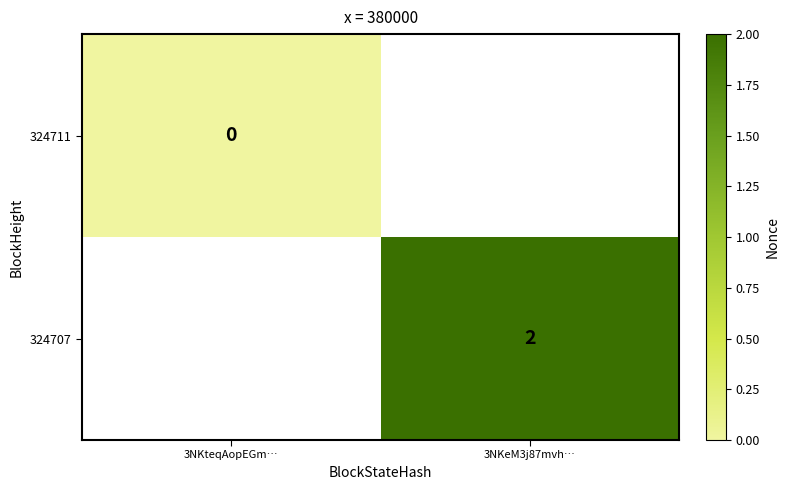

Between 3NKteqAopEGm… and 3NKeM3j87mvh…, which is larger?

3NKeM3j87mvh…